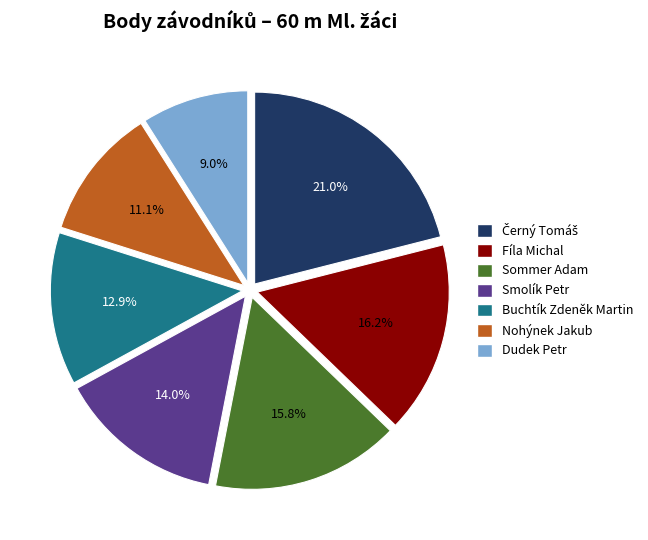

Is it true that Nohýnek Jakub is 21% of the pie?

False